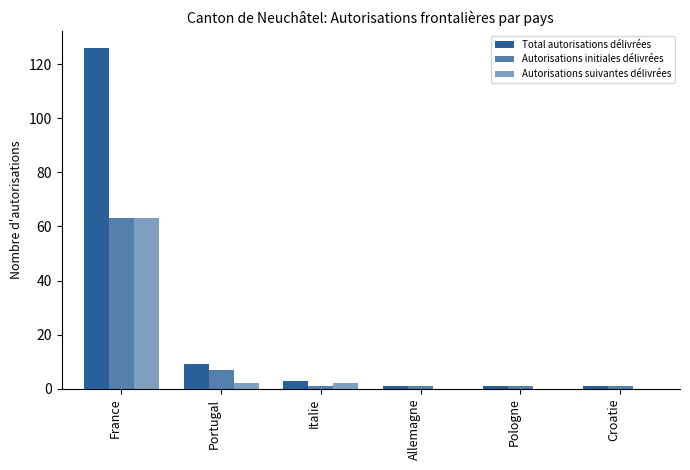

Where does the Autorisations suivantes délivrées series first go above 2?

France